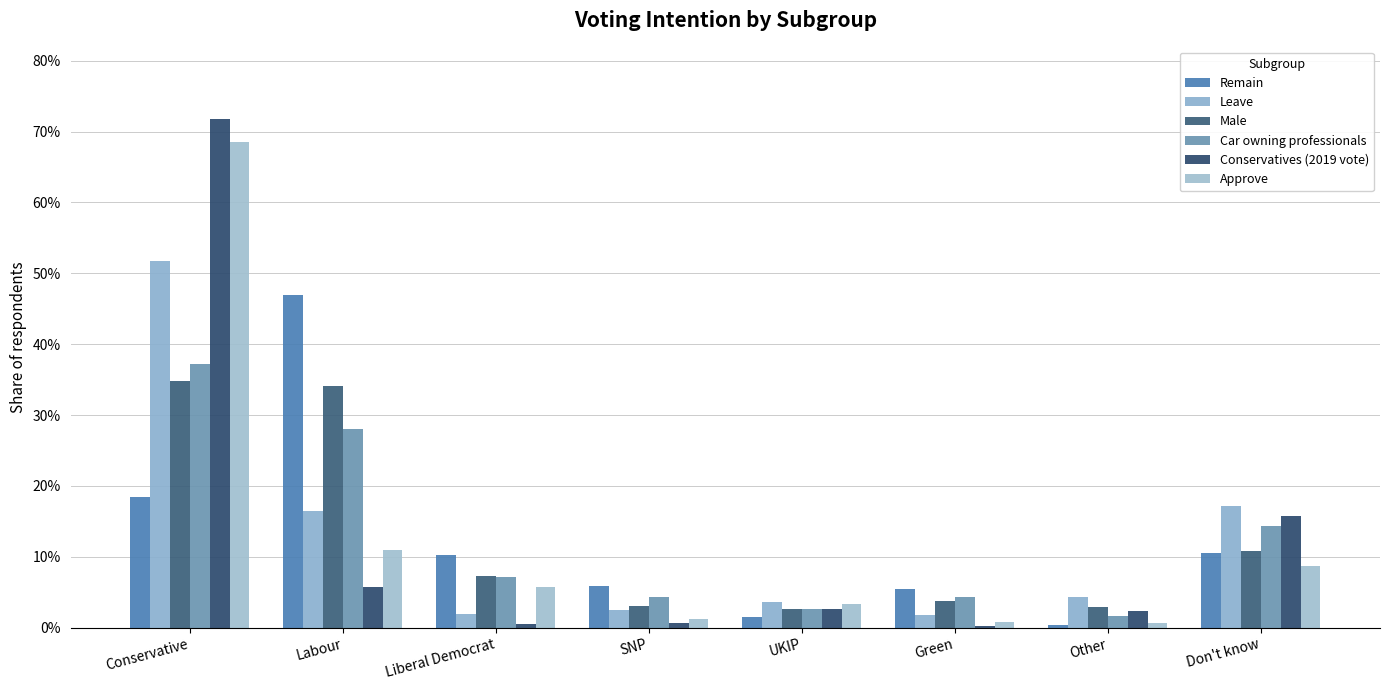

Are the bars horizontal?

No